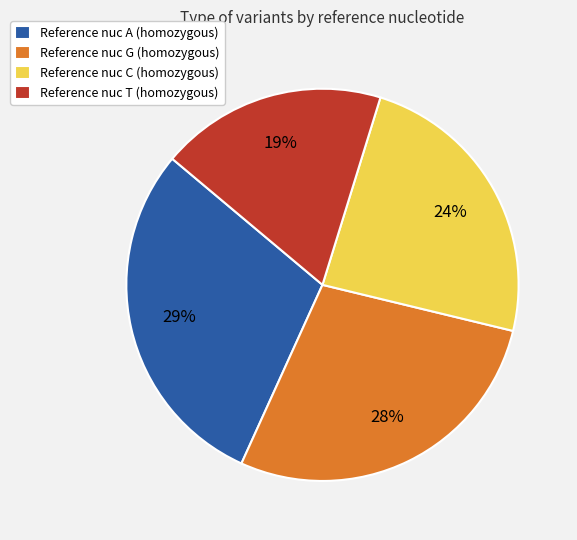

Does any single category account for the majority?

No